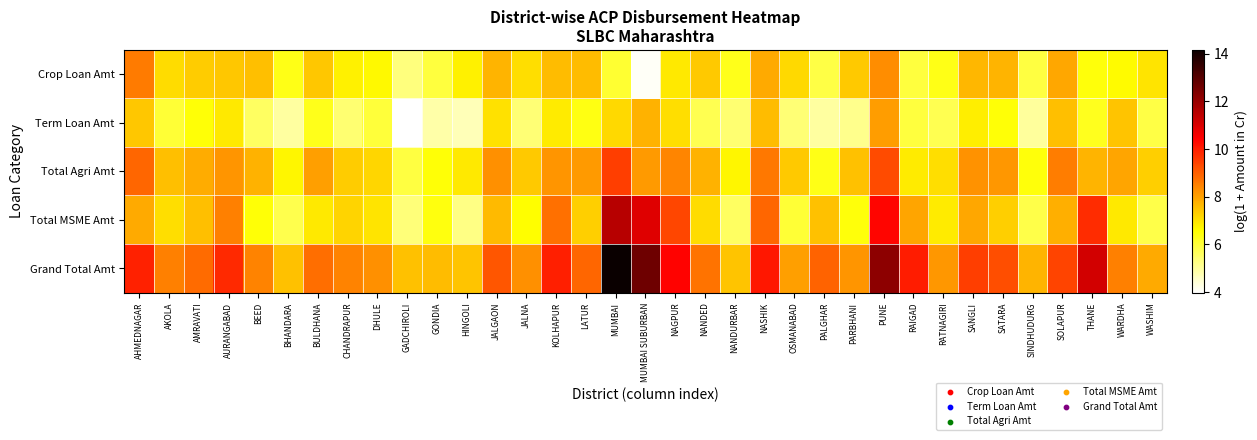

Which series has the largest total across all categories?

Grand Total Amt